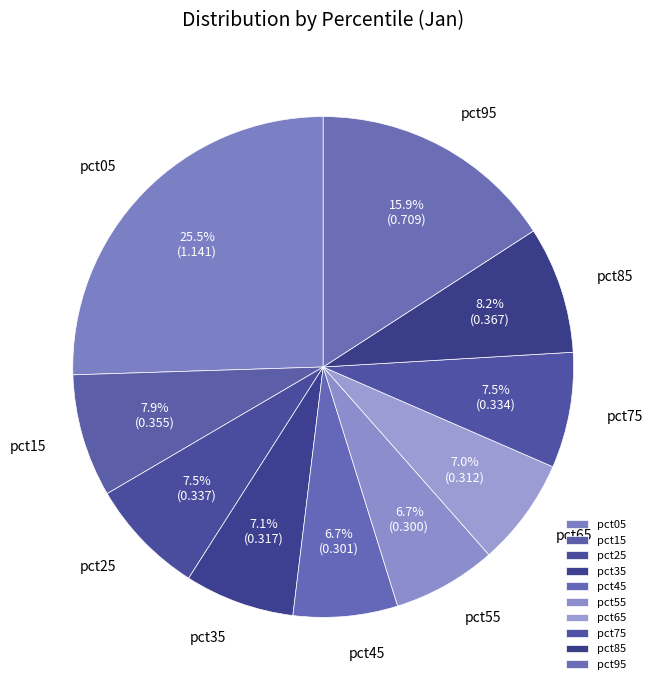

Between pct85 and pct75, which is larger?

pct85